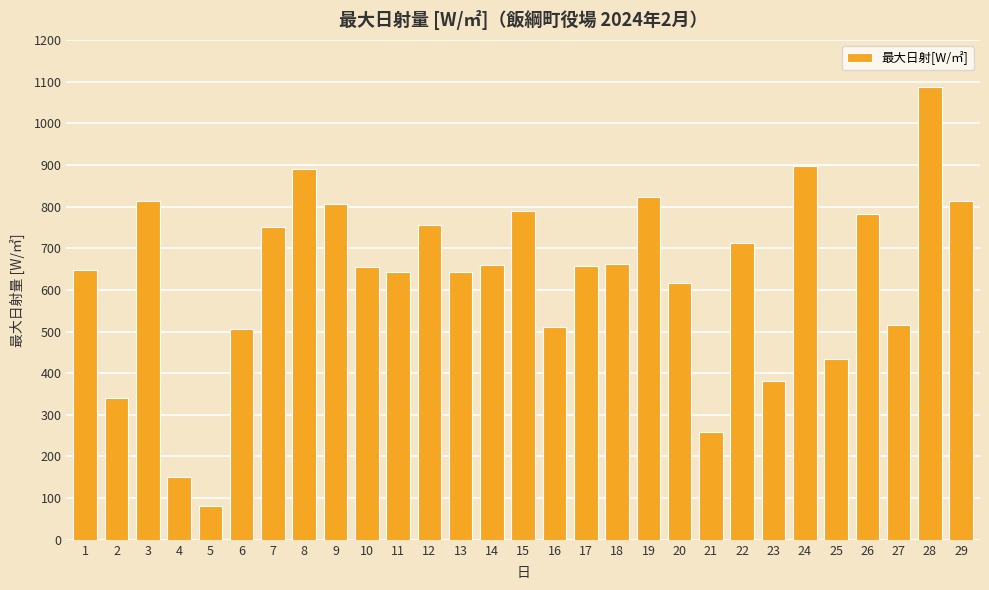

Between 24 and 7, which is larger?

24